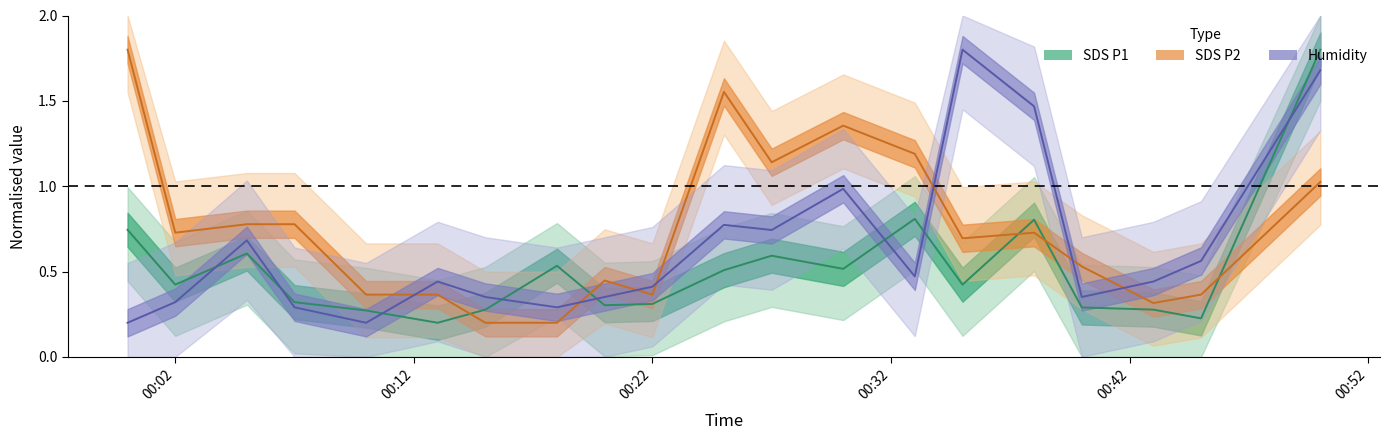

What is the difference between the SDS_P2 values at 00:52 and 00:32?

0.4